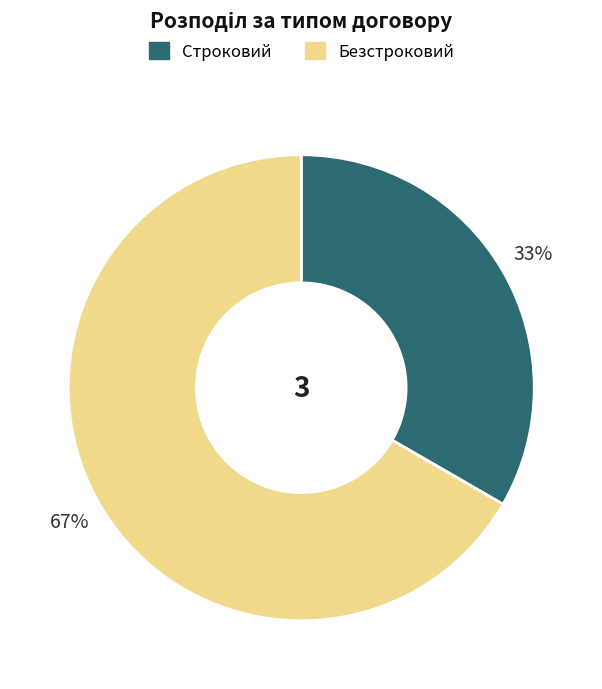

To the nearest percent, what is the combined percentage of Строковий and Безстроковий?

100%